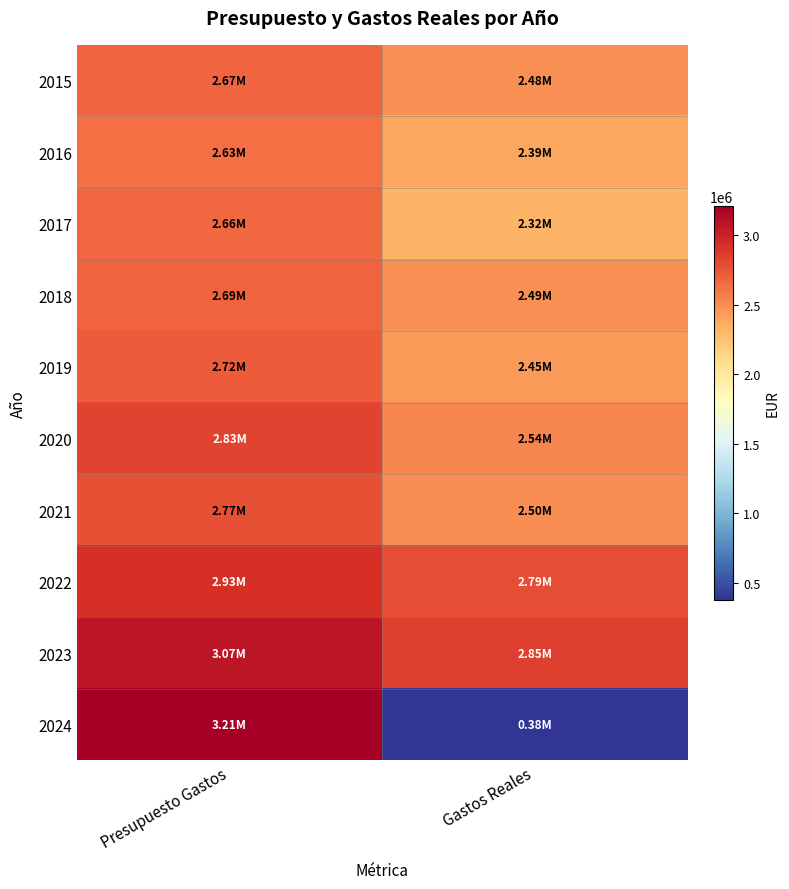

List the series in order of their peak value, highest first.

2024, 2023, 2022, 2020, 2021, 2019, 2018, 2015, 2017, 2016